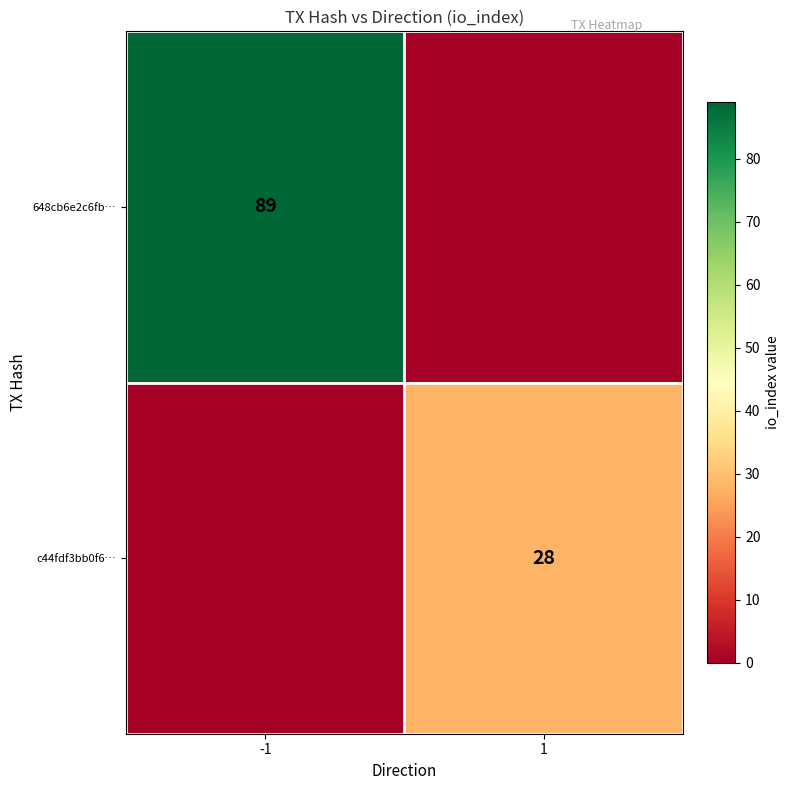

The 648cb6e2c6fb… series shows 89 at -1. True or false?

True